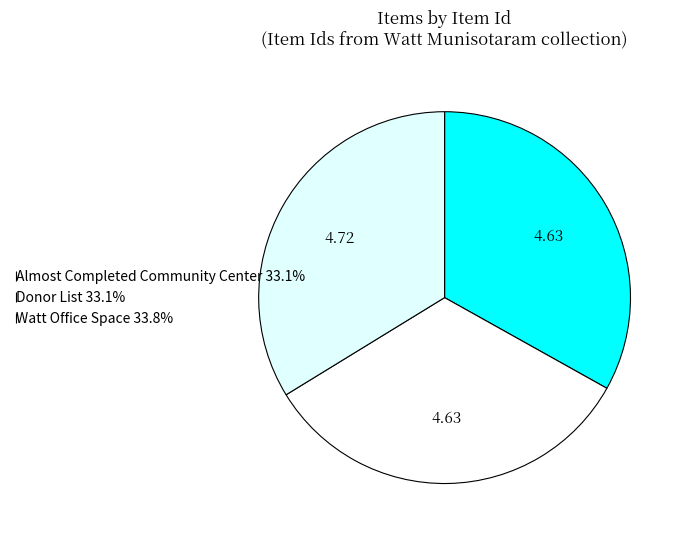

Does Almost Completed Community Center represent more than half of the total?

No